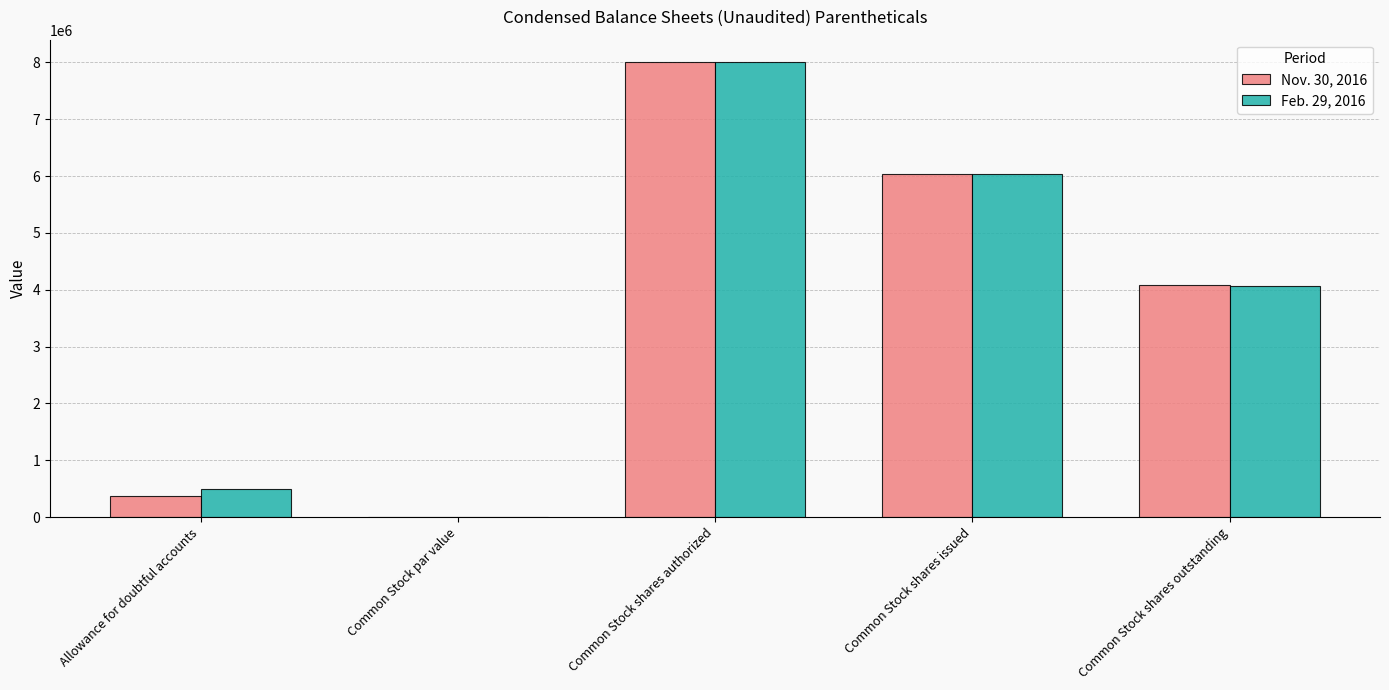

At which category does the chart reach its peak across all series?

Common Stock shares authorized